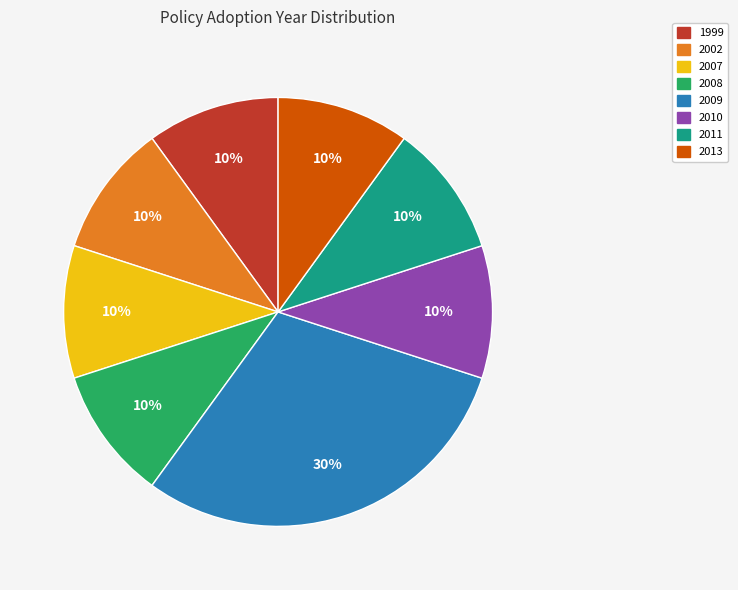

To the nearest percent, what is the average slice percentage?

12%